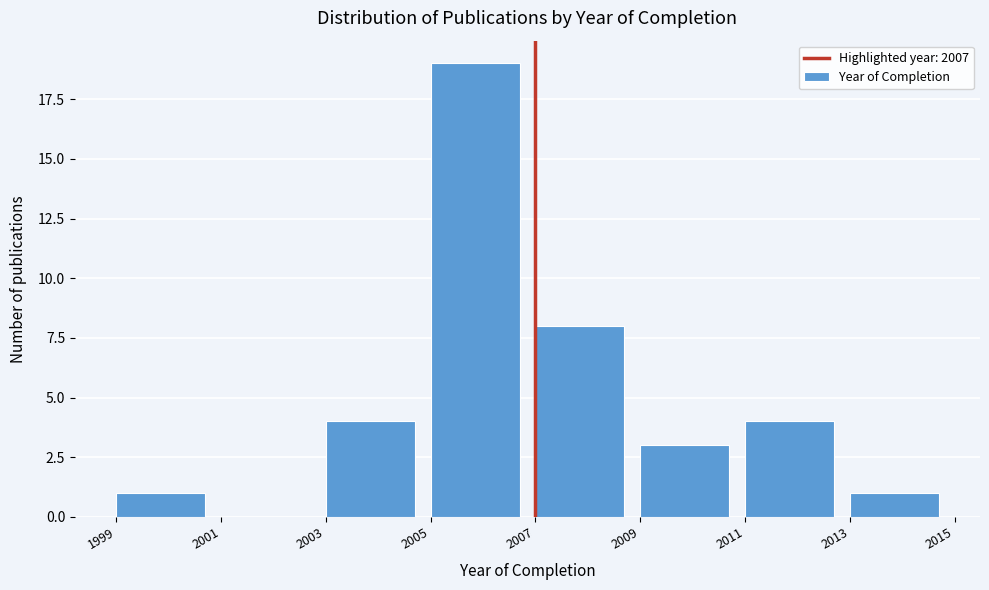

Reading left to right, transcribe this chart: for each bar, give the range it covers on the x-axis and its height. The values are not printed on the chart, so give them approximately, as read against the axis.

1999 to 2001: 1
2001 to 2003: 0
2003 to 2005: 4
2005 to 2007: 19
2007 to 2009: 8
2009 to 2011: 3
2011 to 2013: 4
2013 to 2015: 1